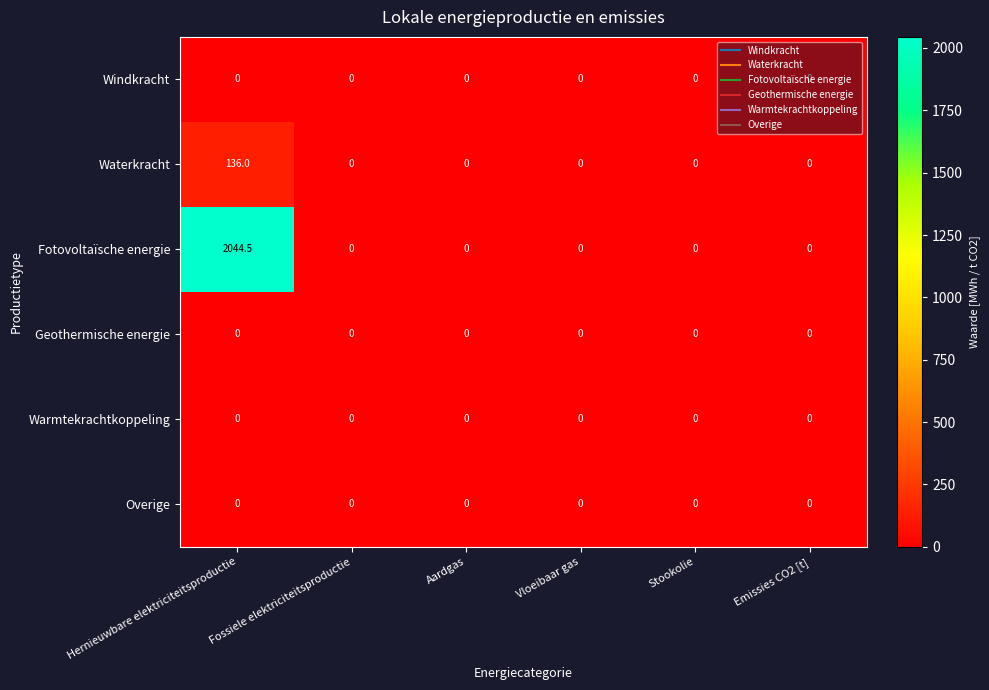

Which series has the largest range (max minus min)?

Fotovoltaïsche energie